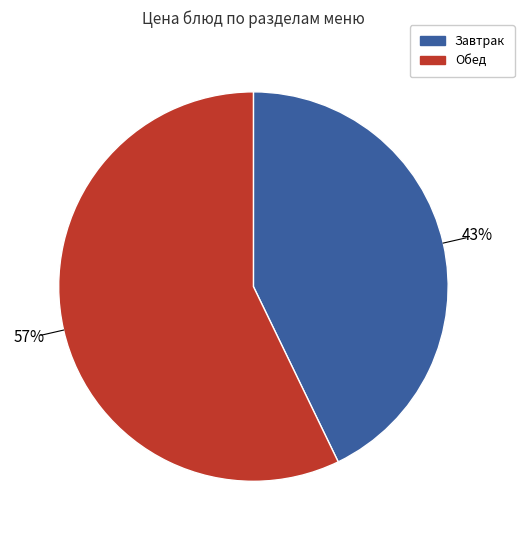

Does any single category account for the majority?

Yes